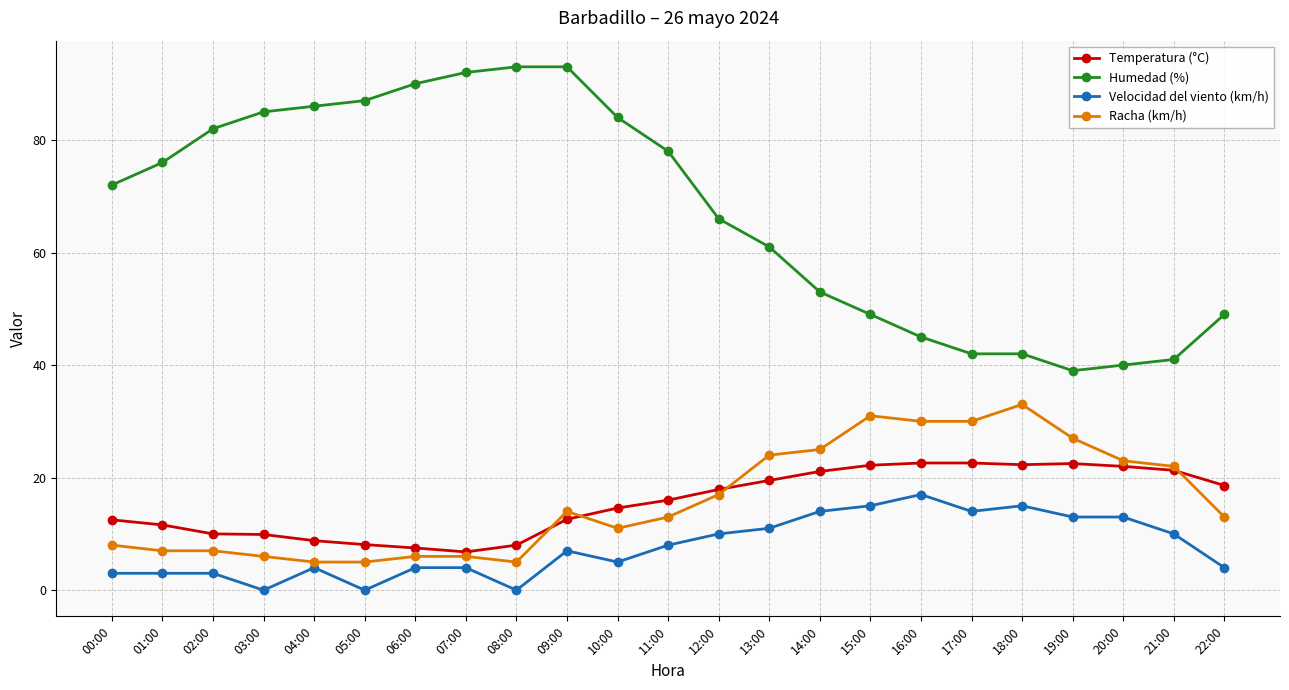

What is the sum of all Temperatura (°C) values?

359.0